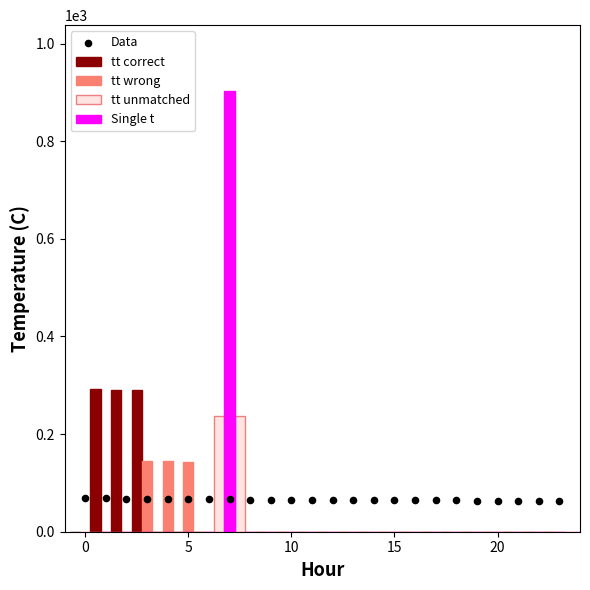

Which series reaches the maximum Y coordinate?

Single t